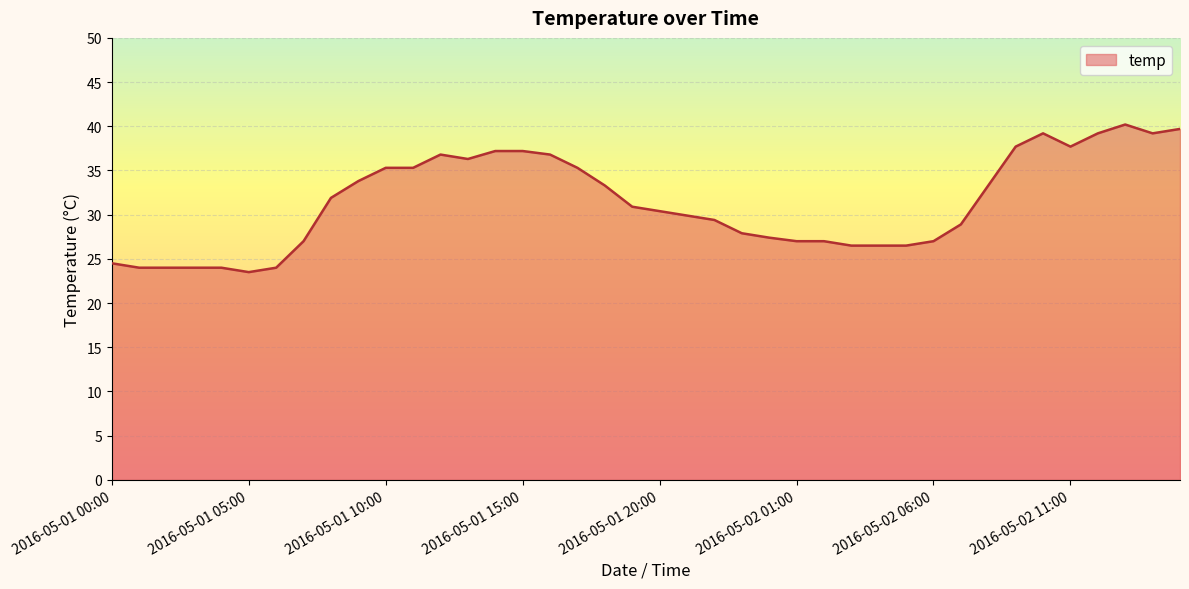

What is the difference between the maximum and minimum values?

16.7